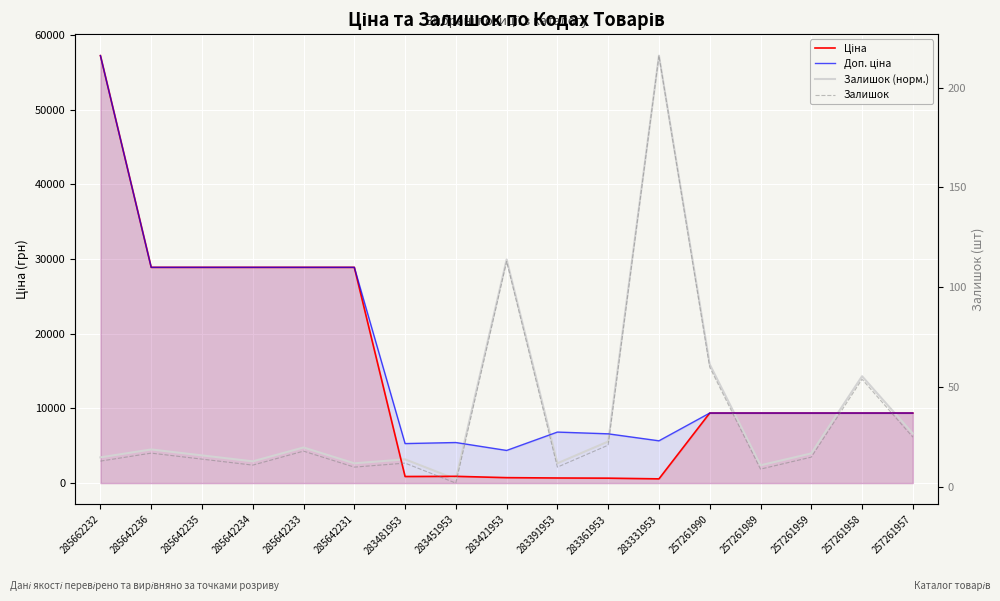

Is it true that Залишок equals 10.0 at 285642231?

True